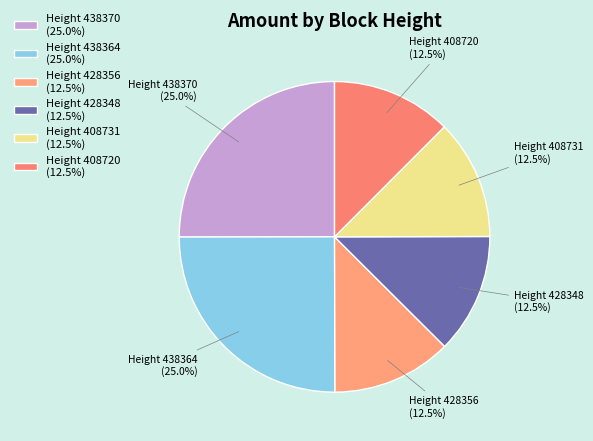

Approximately how many times larger is the value at Height 438370 (25.0%) compared to Height 428348 (12.5%)?

2.0